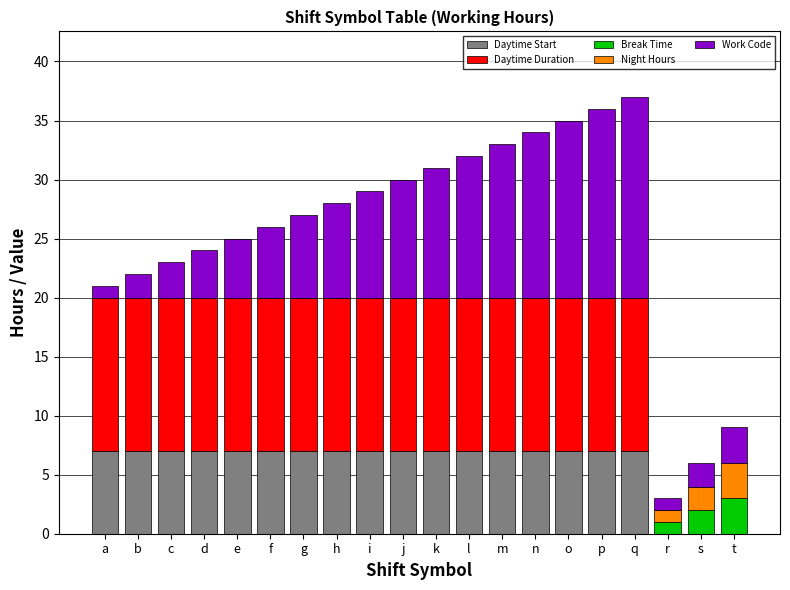

What is the sum of all Daytime Start values?

119